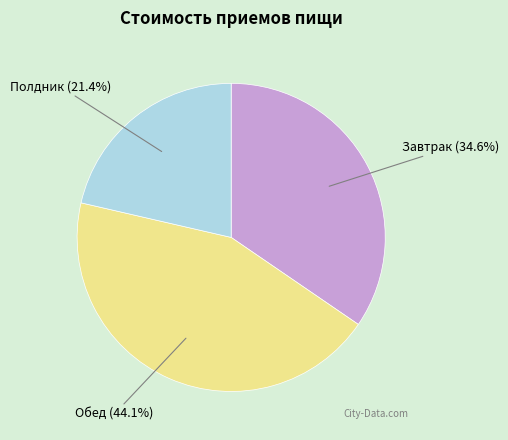

What is the largest slice in the pie chart?

Обед